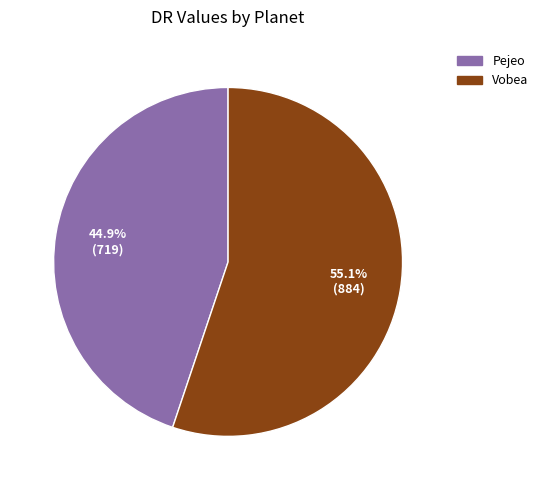

The Vobea slice represents 55% of the pie. True or false?

True